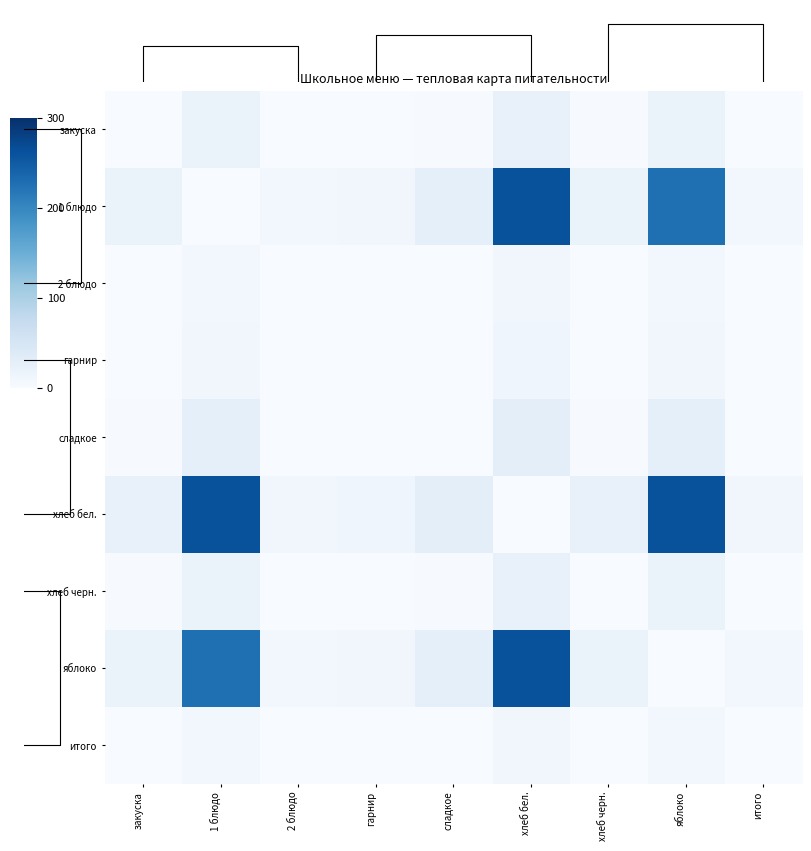

What is the difference between the highest and lowest values at итого?

10.0